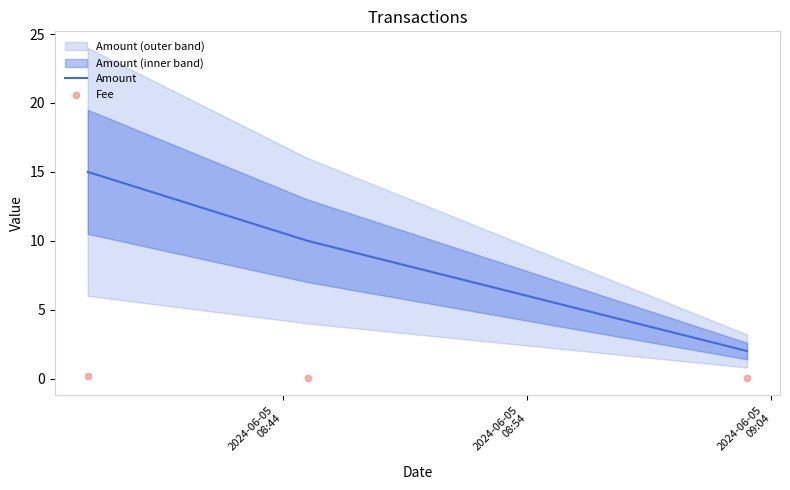

What is the maximum value for Amount?

15